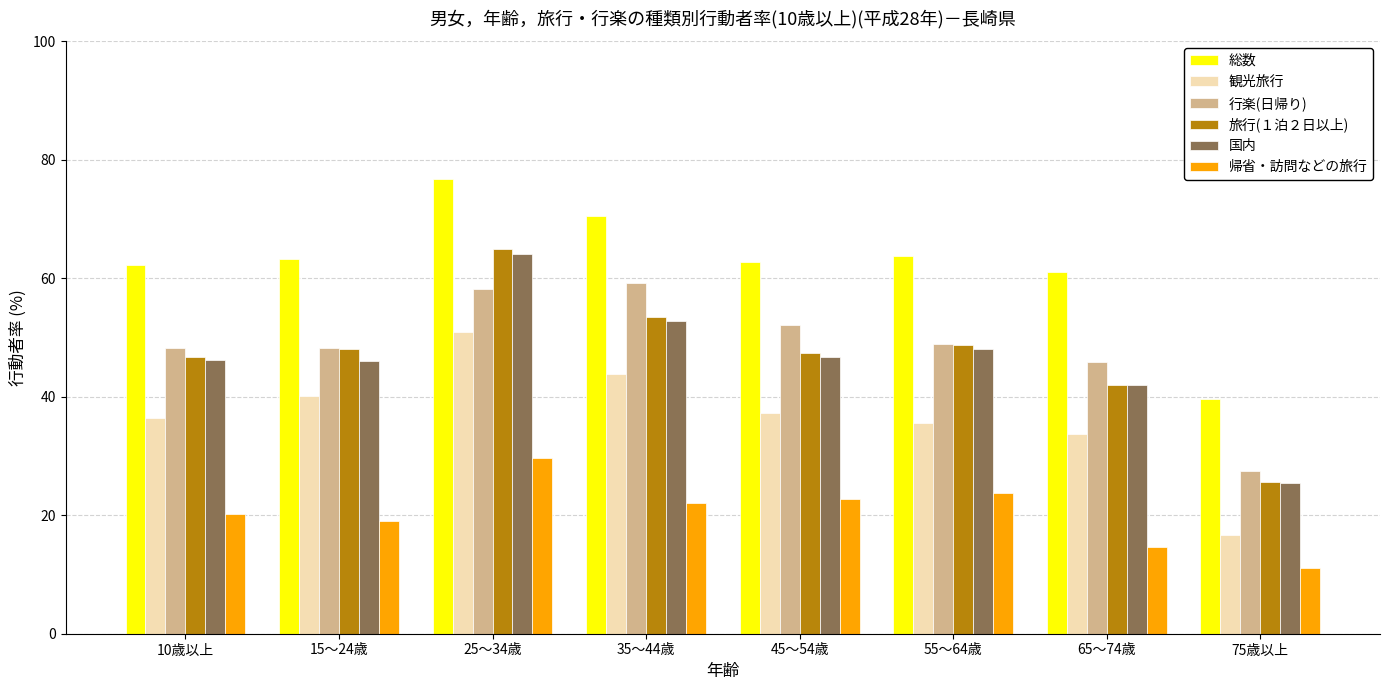

Which series has the widest spread of values?

旅行(１泊２日以上)